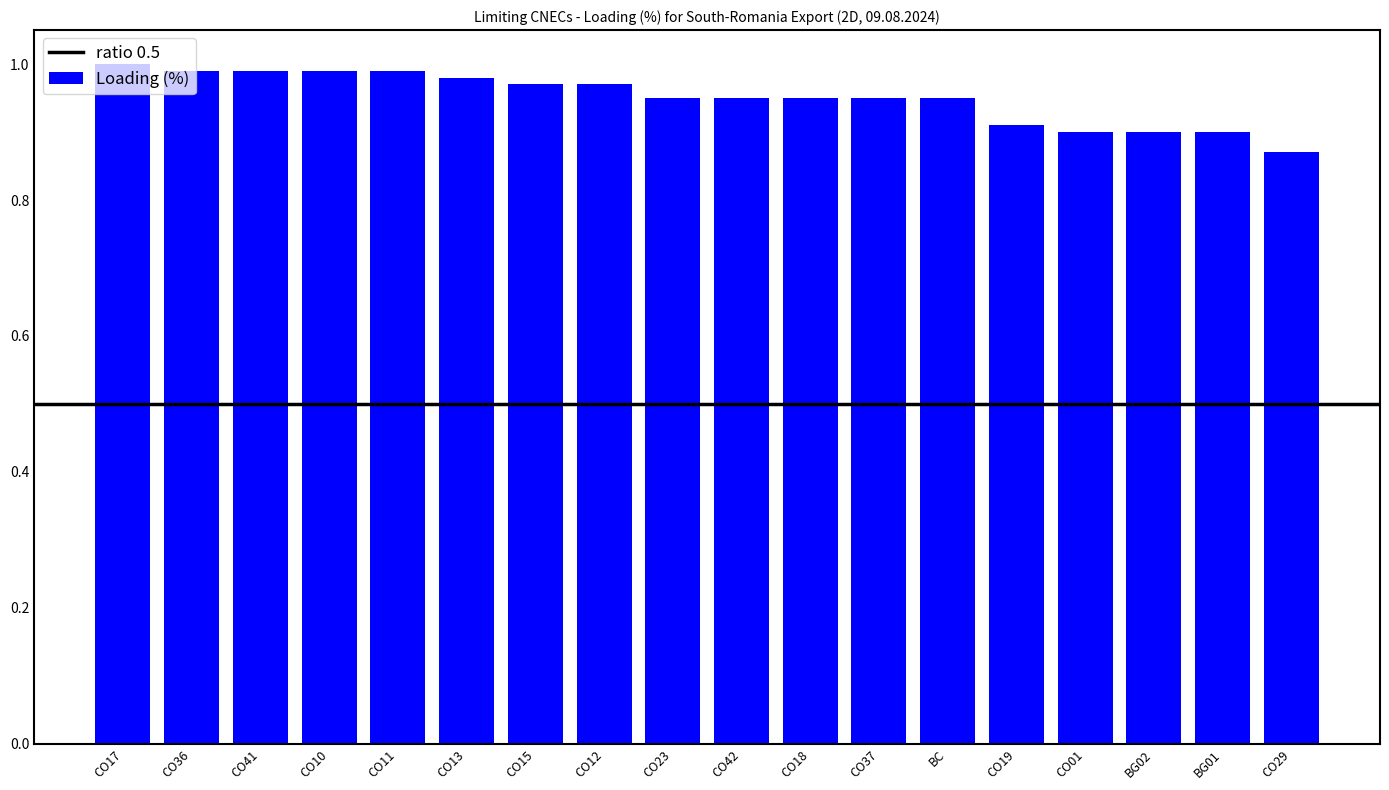

Which category has the highest value across all series?

CO17